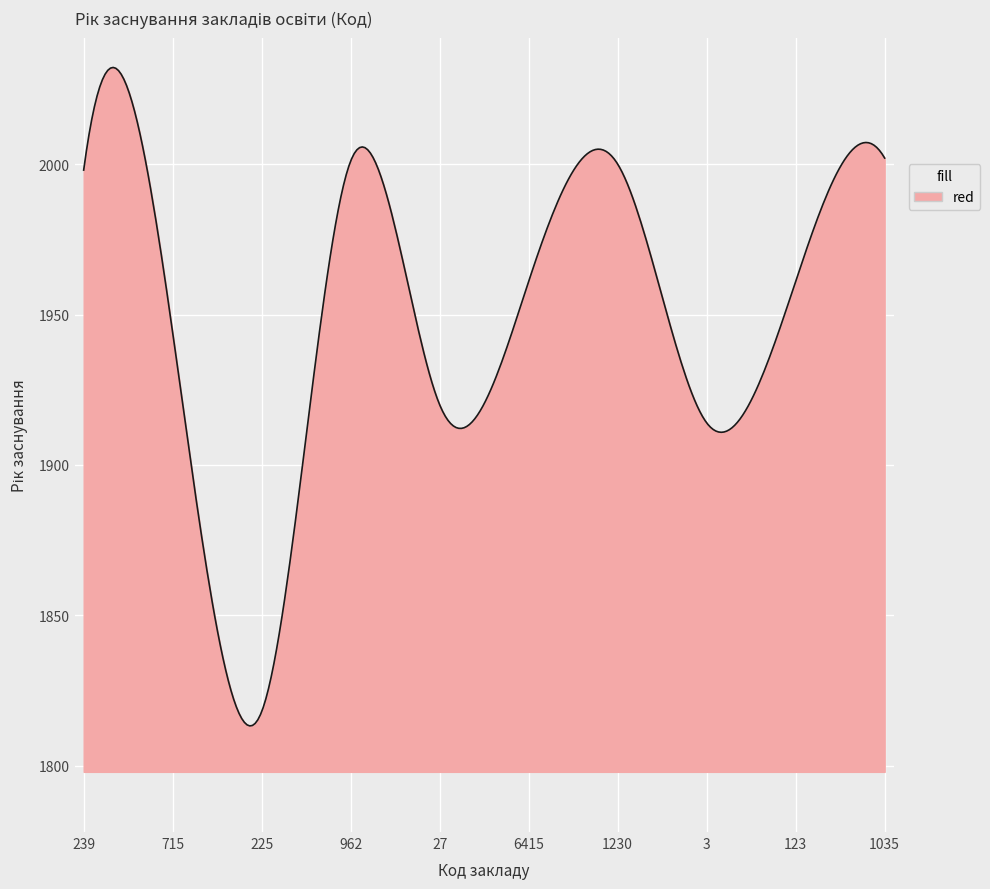

What is the maximum value shown in the chart?

2032.1